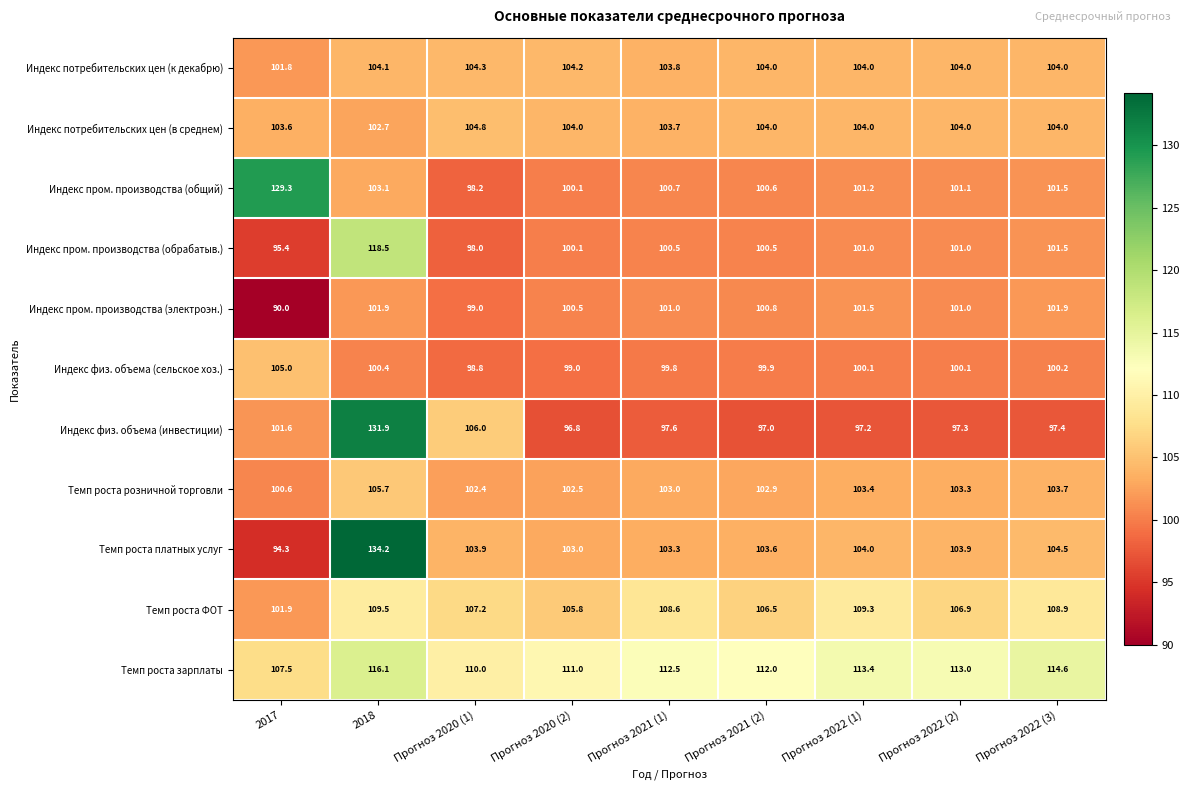

At which label does Индекс пром. производства (общий) first exceed 101?

2017